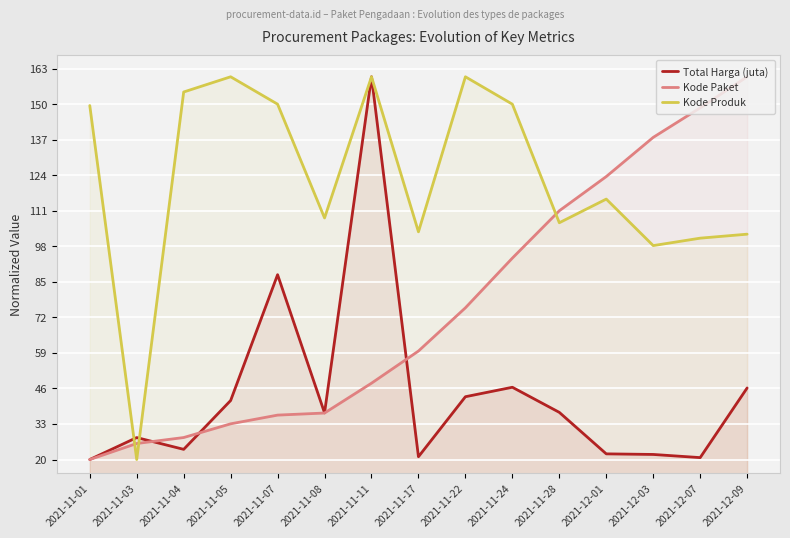

How many times do Kode Paket and Kode Produk cross each other?

3